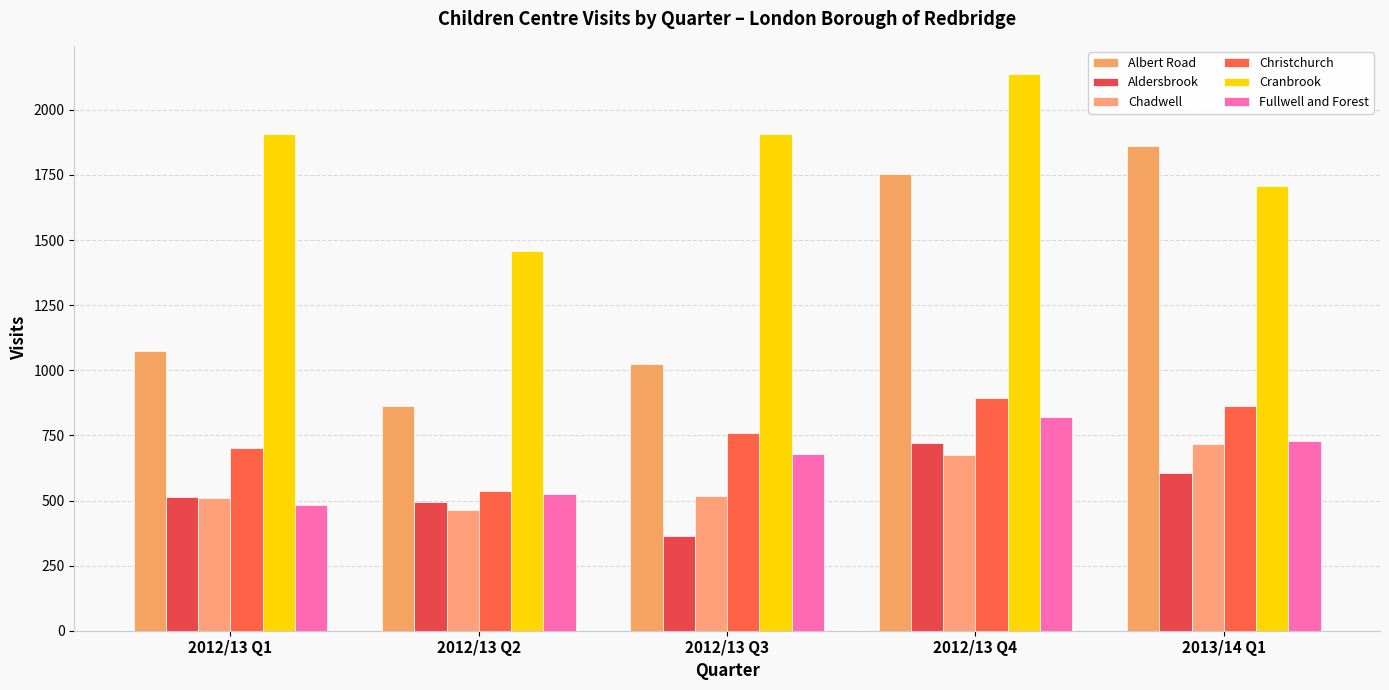

The value of Fullwell and Forest at 2012/13 Q2 is 725. True or false?

False